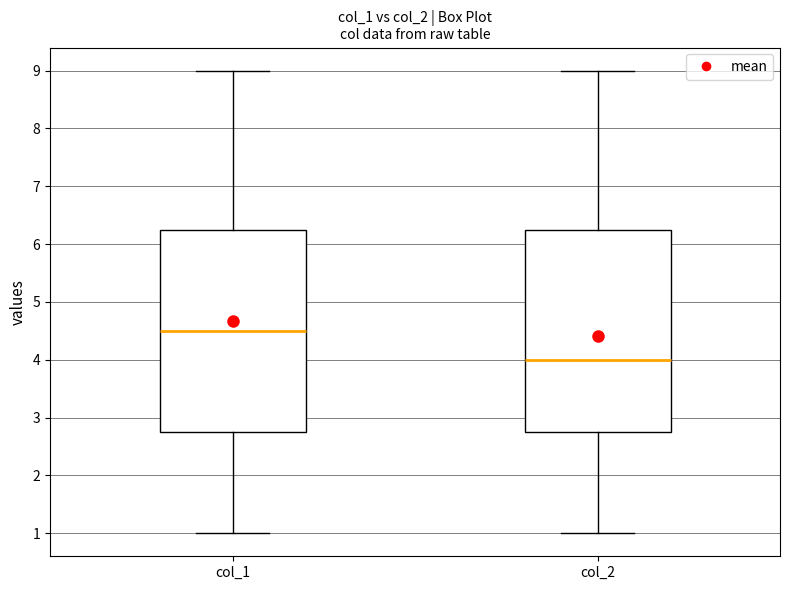

Reading left to right, read every box against the y-axis: the position of its median line, the range the box covers, and the ends of its whiskers. The values are not printed on the chart, so give them approximately, as read against the axis.

col_1: median 4.5, box 2.8 to 6.3, whiskers 1.0 to 9.0
col_2: median 4.0, box 2.8 to 6.3, whiskers 1.0 to 9.0